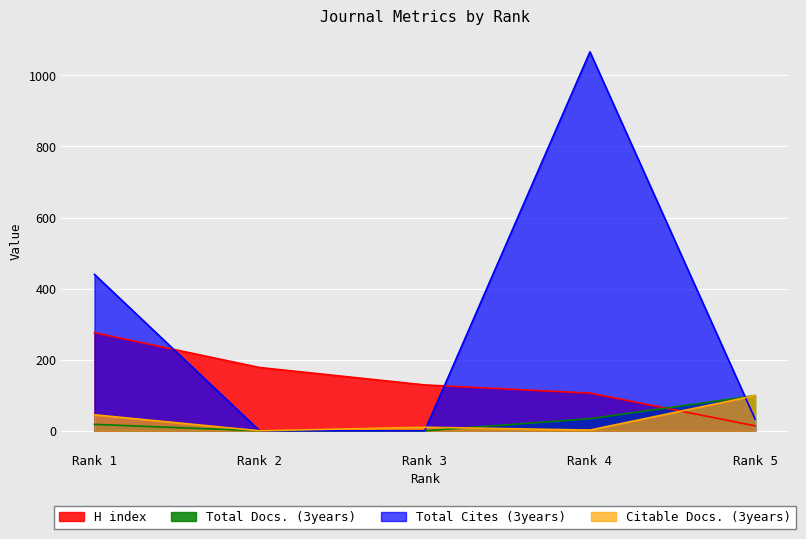

What is the greatest value displayed?

1066